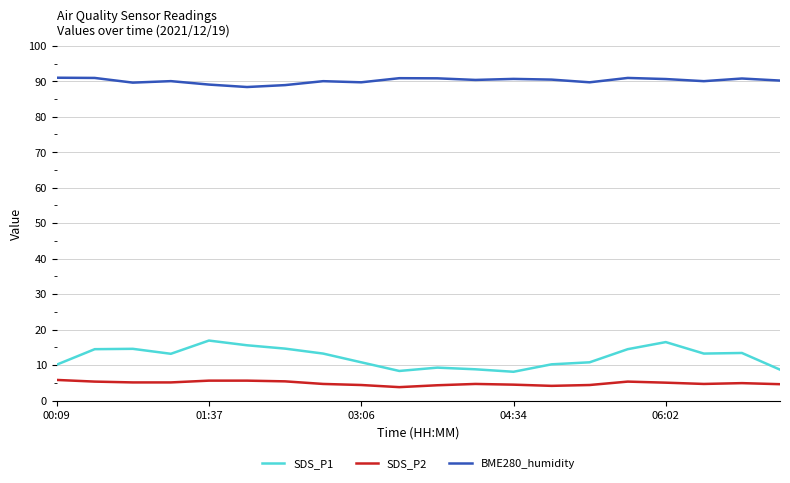

What is the minimum value shown in the chart?

3.8